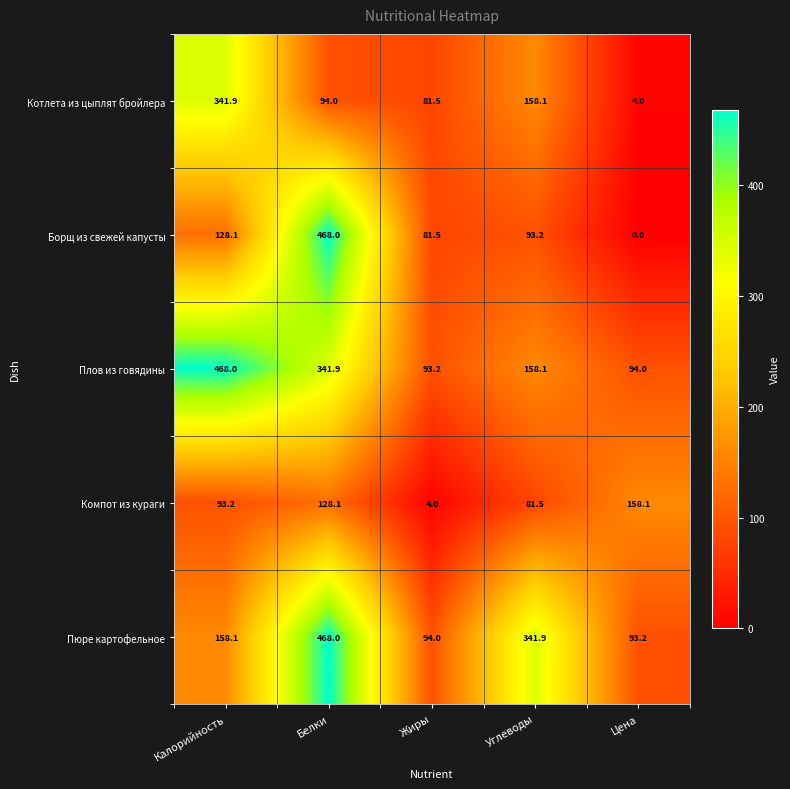

Reading left to right, list all the values displayed in this chart.

Котлета из цыплят бройлера: Калорийность=341.9	Белки=94.0	Жиры=81.5	Углеводы=158.1	Цена=4.0
Борщ из свежей капусты: Калорийность=128.1	Белки=468.0	Жиры=81.5	Углеводы=93.2	Цена=0.0
Плов из говядины: Калорийность=468.0	Белки=341.9	Жиры=93.2	Углеводы=158.1	Цена=94.0
Компот из кураги: Калорийность=93.2	Белки=128.1	Жиры=4.0	Углеводы=81.5	Цена=158.1
Пюре картофельное: Калорийность=158.1	Белки=468.0	Жиры=94.0	Углеводы=341.9	Цена=93.2